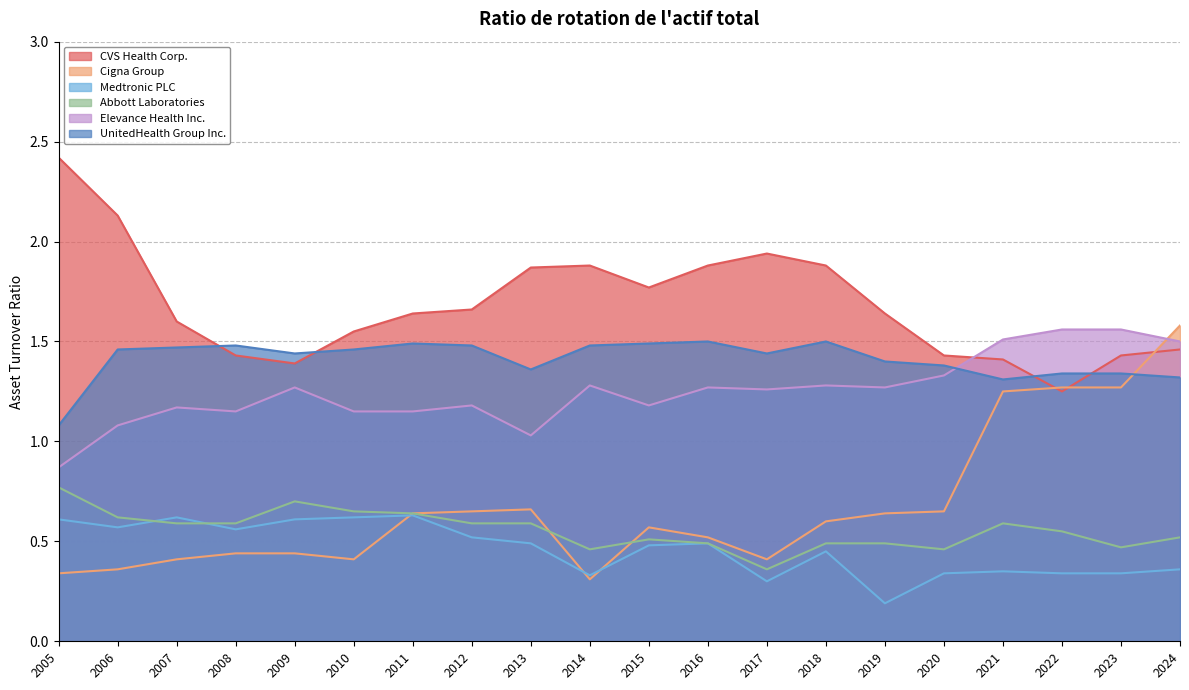

Is the value of Abbott Laboratories at 2022 greater than the value of CVS Health Corp. at 2009?

No